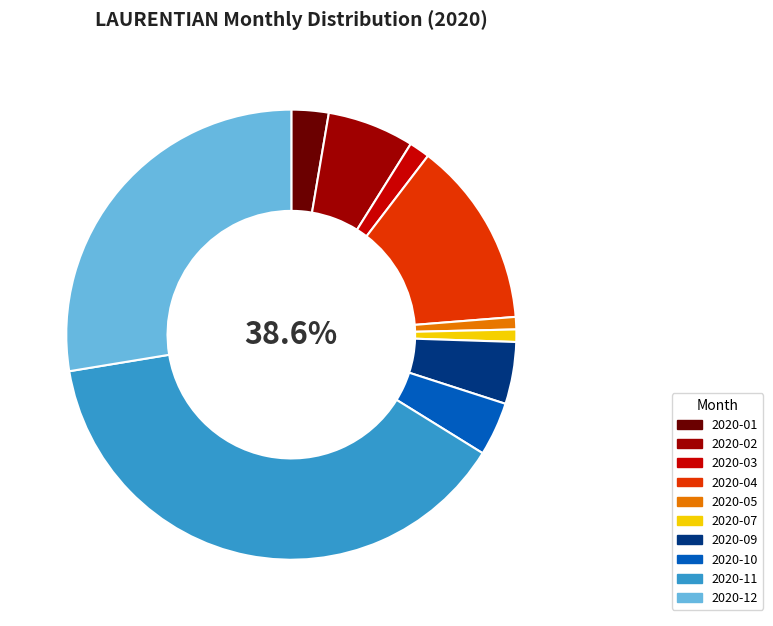

What percentage do 2020-01 and 2020-06 together represent?

2.7%